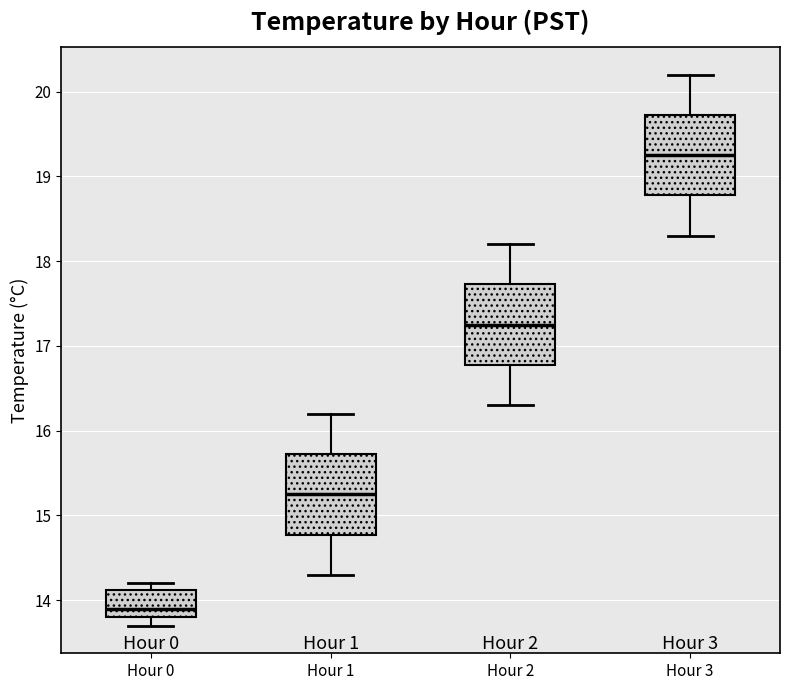

Reading left to right, transcribe this box plot: for each box, give where its median line is, the range the box spans, and where its two whiskers end, as read against the y-axis. The values are not printed on the chart, so give them approximately, as read against the axis.

Hour 0: median 13.9, box 13.8 to 14.1, whiskers 13.7 to 14.2
Hour 1: median 15.3, box 14.8 to 15.7, whiskers 14.3 to 16.2
Hour 2: median 17.3, box 16.8 to 17.7, whiskers 16.3 to 18.2
Hour 3: median 19.3, box 18.8 to 19.7, whiskers 18.3 to 20.2